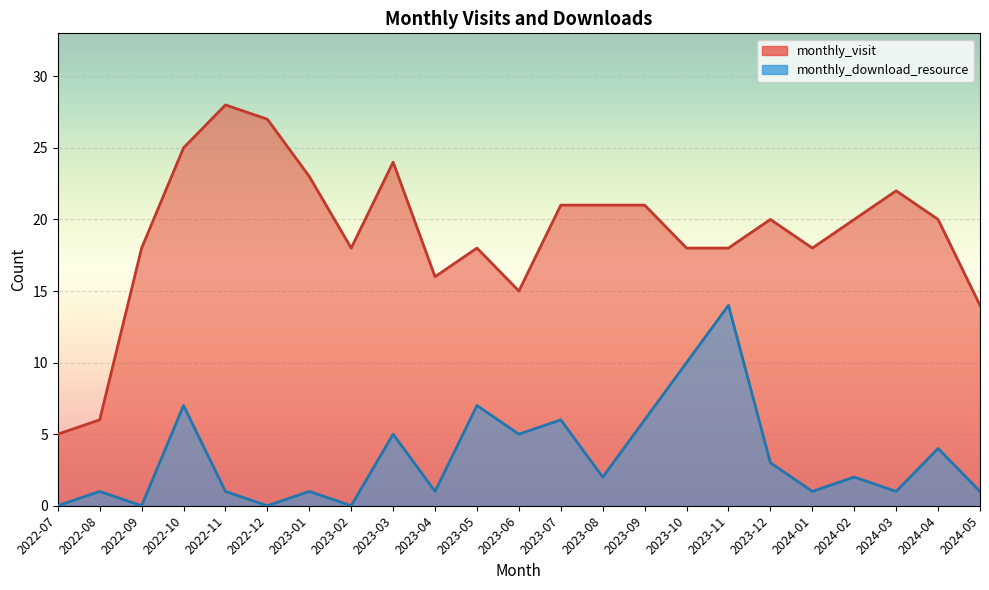

At which label is monthly_download_resource closest to 7?

2022-10